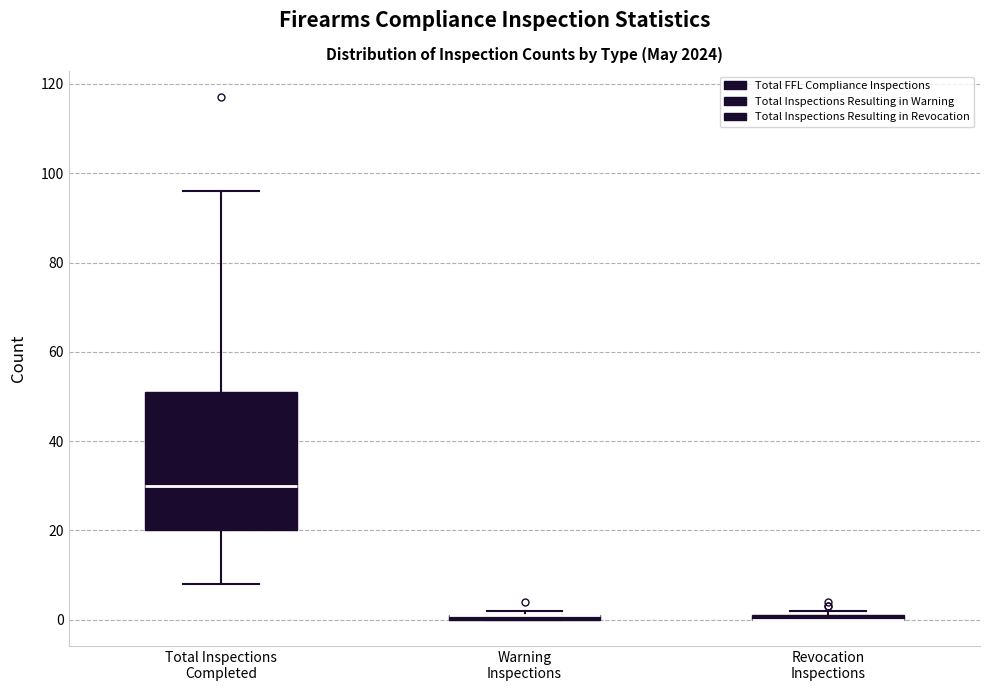

Which box is the tallest, from its lower edge to its upper edge?

Total Inspections Completed